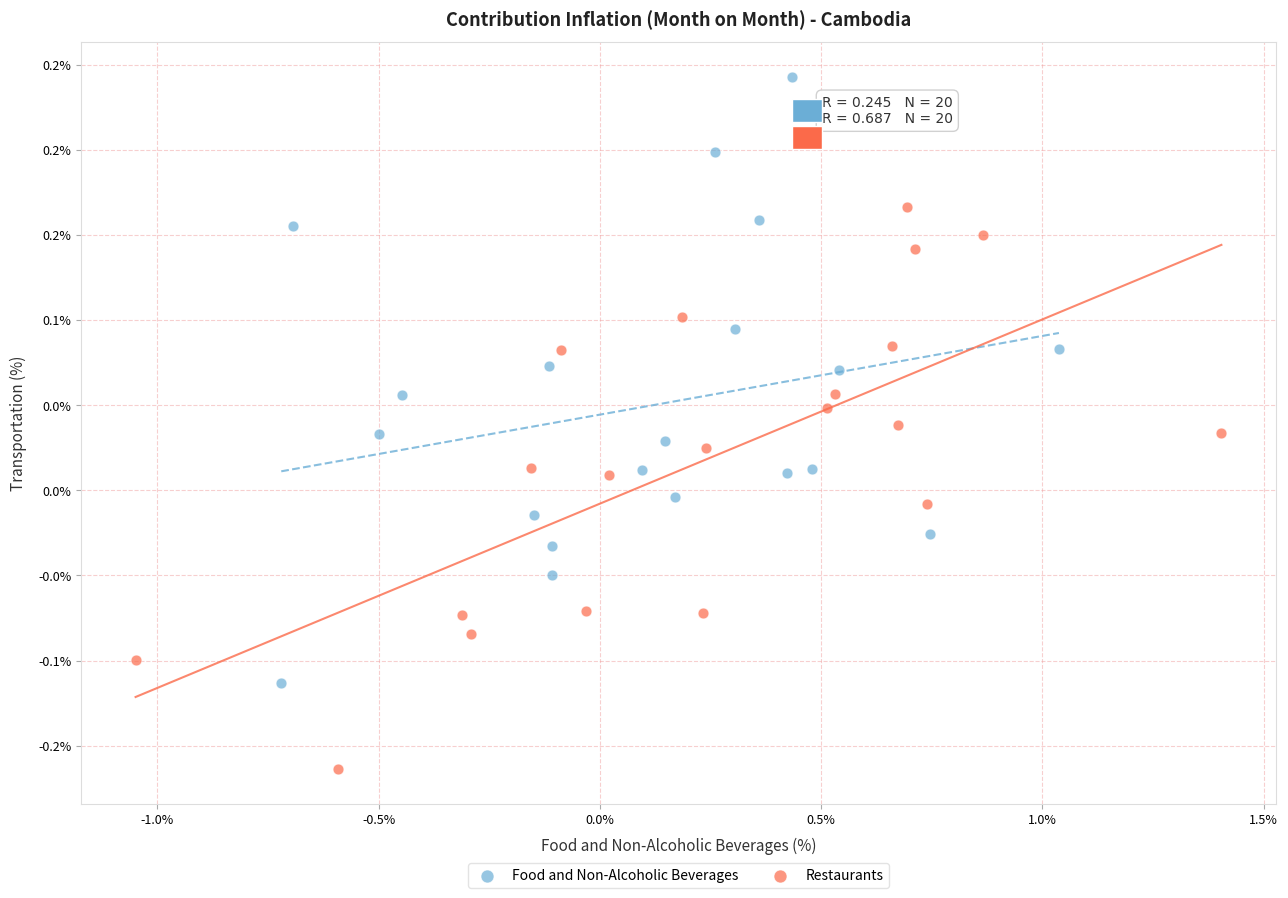

Which series reaches the minimum Y coordinate?

Restaurants